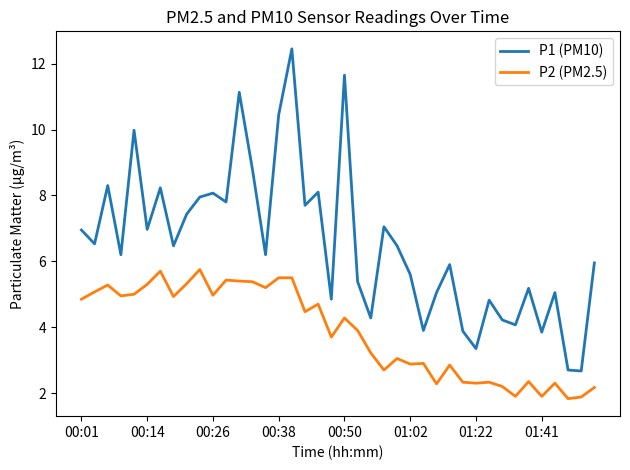

Which series has the widest spread of values?

P1 (PM10)